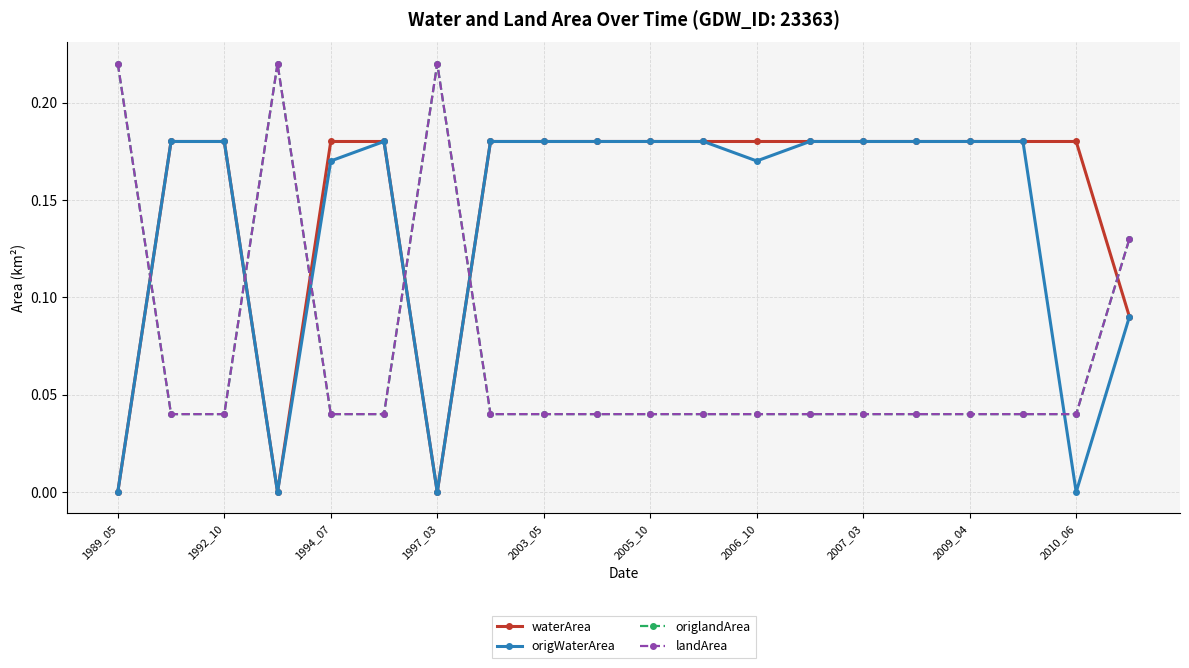

What is the difference between the maximum and minimum values in the origlandArea series?

0.2